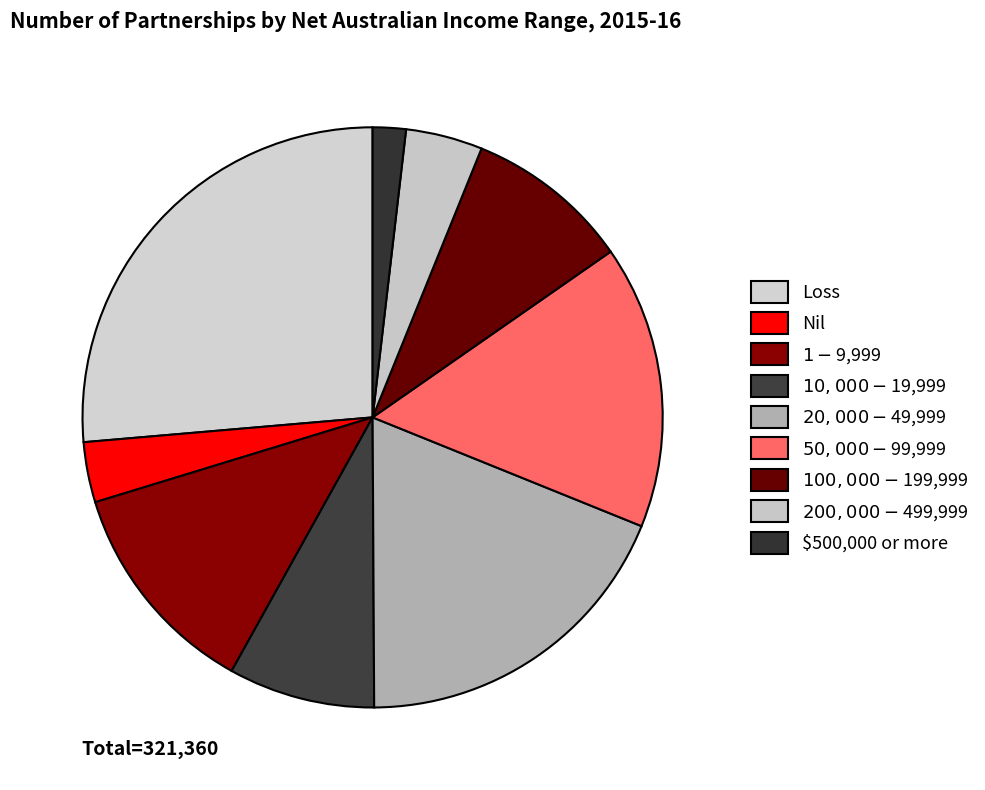

How many slices are in this pie chart?

9